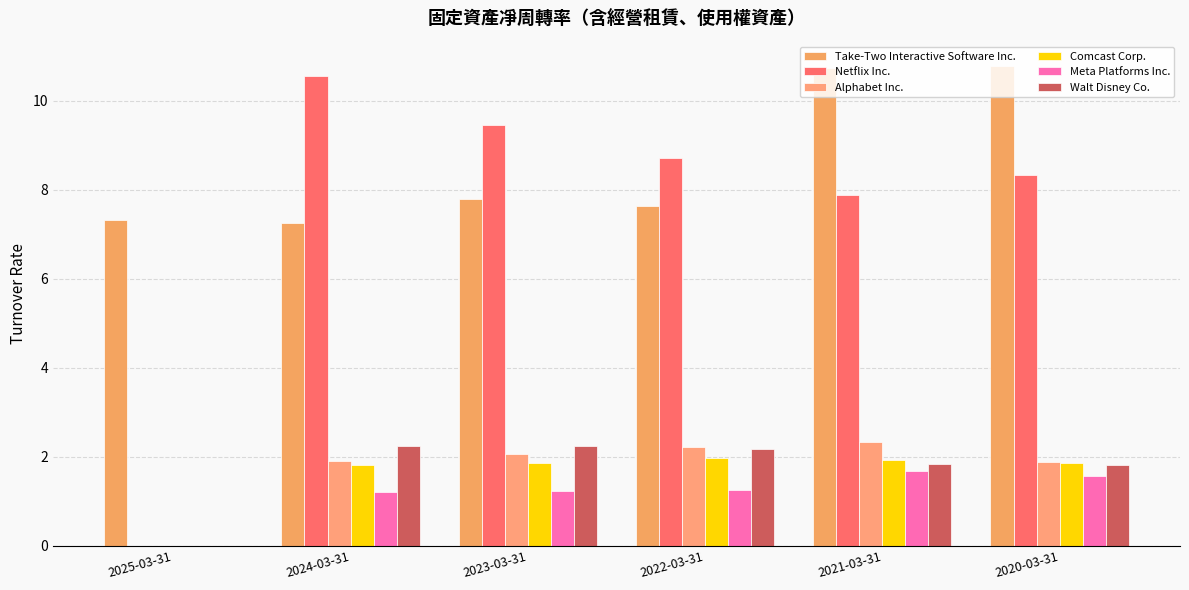

Between 2023-03-31 and 2021-03-31, which is larger?

2021-03-31